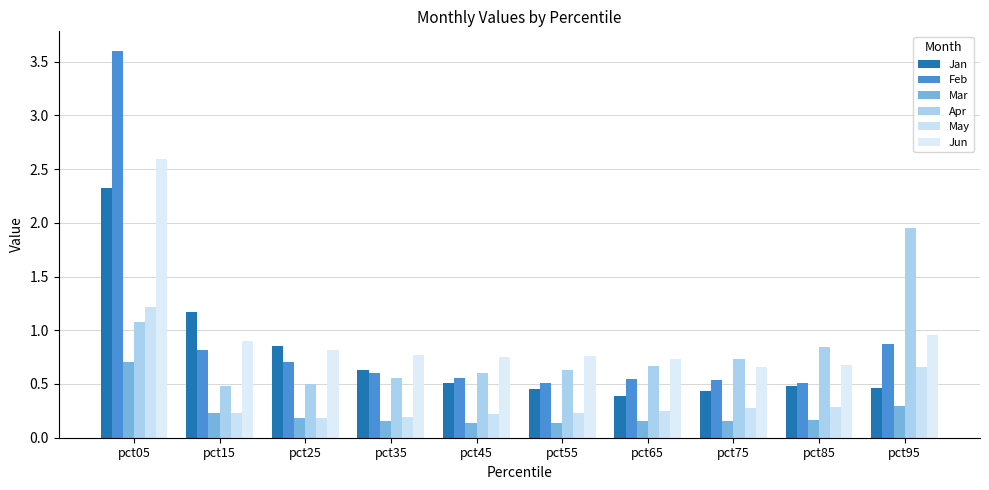

At which label is Feb closest to 2?

pct95